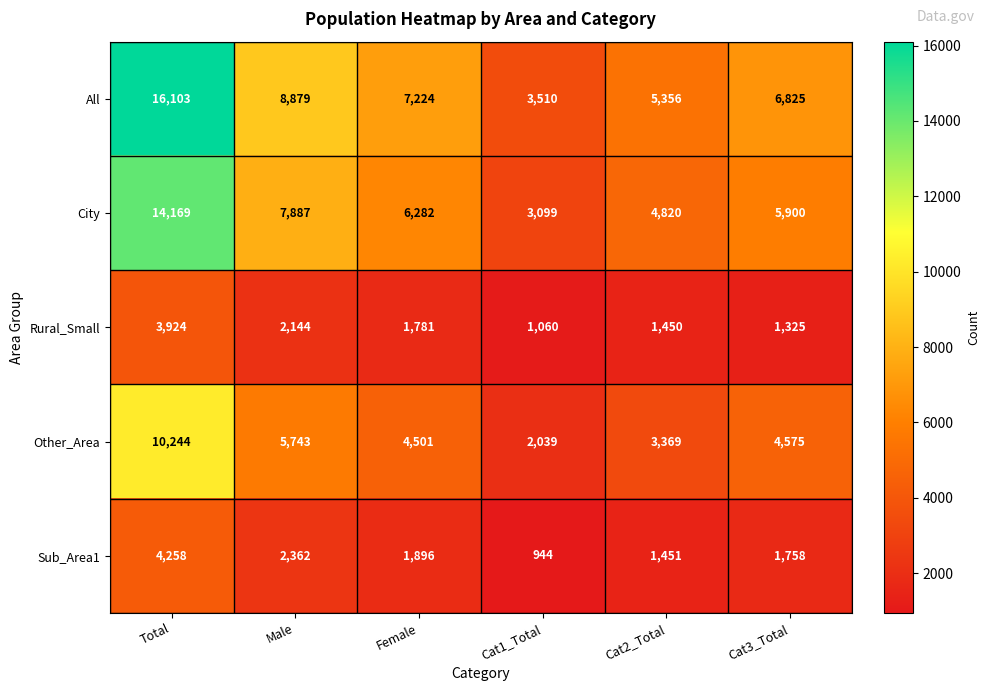

What is the difference between the highest and lowest values at Cat3_Total?

5500